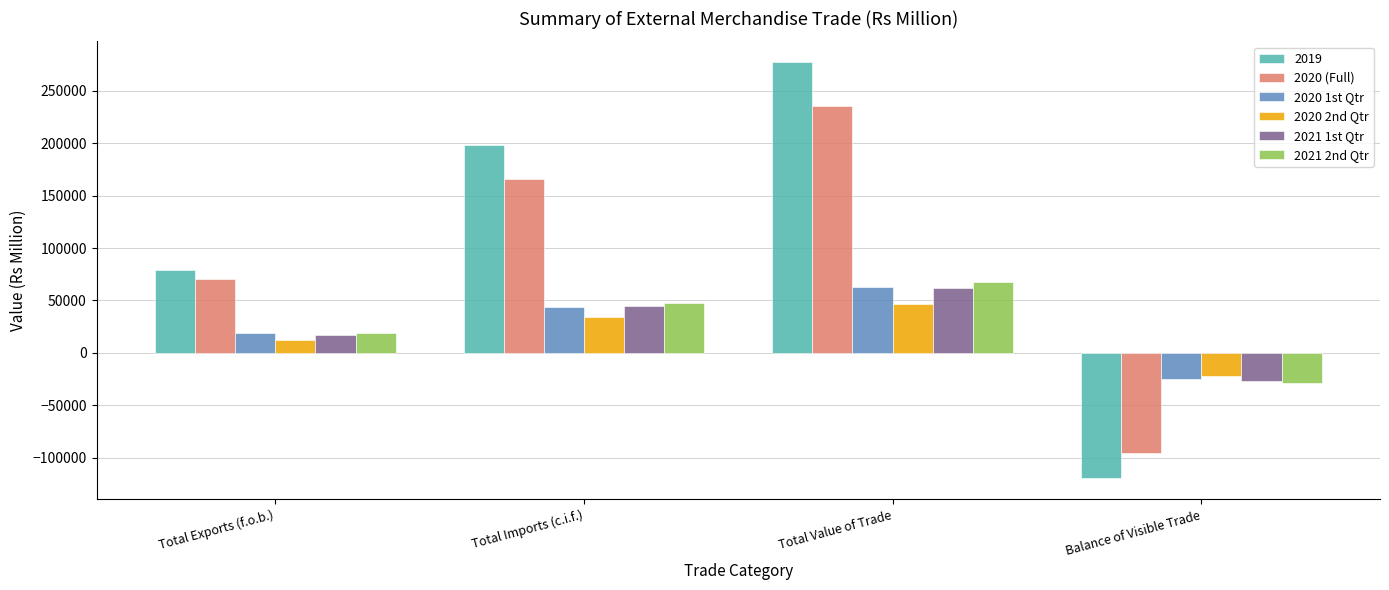

The 2020 2nd Qtr series shows 34206 at Total Imports (c.i.f.). True or false?

True